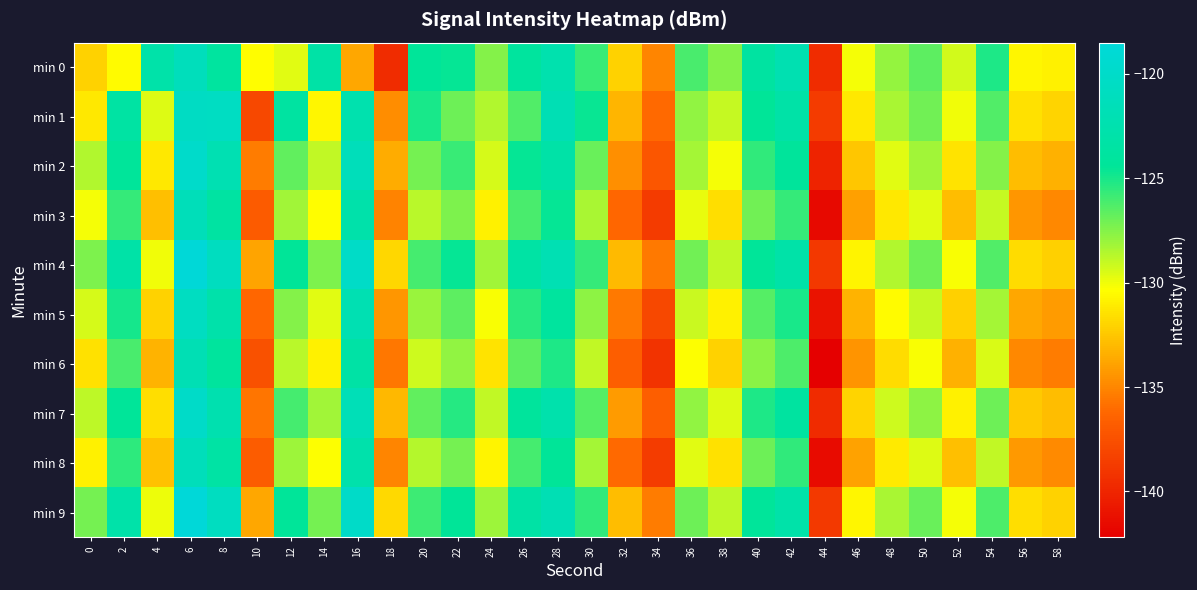

Between 6 and 16, which series saw the biggest shift?

min 0